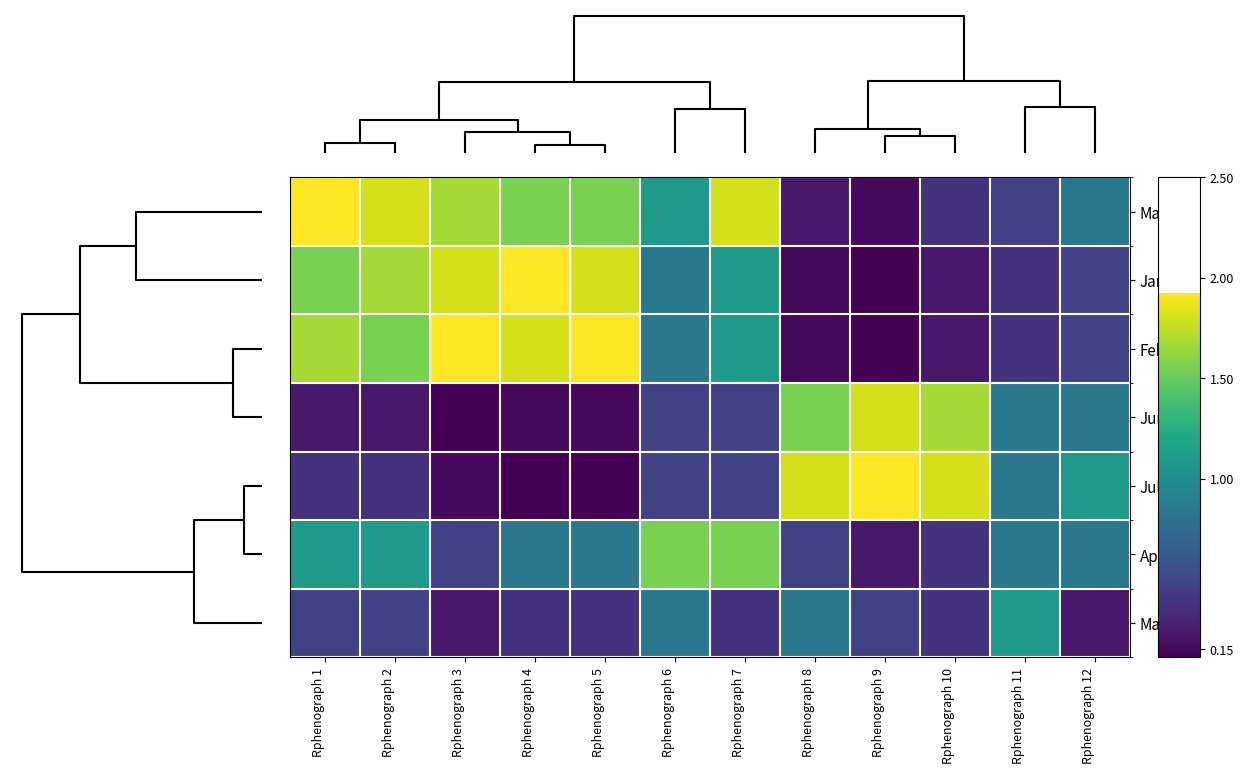

Reading left to right, extract all data points from this chart.

Mar: Rphenograph 1=1.9	Rphenograph 2=1.8	Rphenograph 3=1.7	Rphenograph 4=1.6	Rphenograph 5=1.6	Rphenograph 6=1.1	Rphenograph 7=1.8	Rphenograph 8=0.2	Rphenograph 9=0.2	Rphenograph 10=0.4	Rphenograph 11=0.5	Rphenograph 12=0.8
Jan: Rphenograph 1=1.6	Rphenograph 2=1.7	Rphenograph 3=1.8	Rphenograph 4=1.9	Rphenograph 5=1.8	Rphenograph 6=0.8	Rphenograph 7=1.1	Rphenograph 8=0.2	Rphenograph 9=0.1	Rphenograph 10=0.2	Rphenograph 11=0.4	Rphenograph 12=0.5
Feb: Rphenograph 1=1.7	Rphenograph 2=1.6	Rphenograph 3=1.9	Rphenograph 4=1.8	Rphenograph 5=1.9	Rphenograph 6=0.8	Rphenograph 7=1.1	Rphenograph 8=0.2	Rphenograph 9=0.1	Rphenograph 10=0.2	Rphenograph 11=0.4	Rphenograph 12=0.5
Jun: Rphenograph 1=0.2	Rphenograph 2=0.2	Rphenograph 3=0.1	Rphenograph 4=0.2	Rphenograph 5=0.2	Rphenograph 6=0.5	Rphenograph 7=0.5	Rphenograph 8=1.6	Rphenograph 9=1.8	Rphenograph 10=1.7	Rphenograph 11=0.8	Rphenograph 12=0.8
Jul: Rphenograph 1=0.4	Rphenograph 2=0.4	Rphenograph 3=0.2	Rphenograph 4=0.1	Rphenograph 5=0.1	Rphenograph 6=0.5	Rphenograph 7=0.5	Rphenograph 8=1.8	Rphenograph 9=1.9	Rphenograph 10=1.8	Rphenograph 11=0.8	Rphenograph 12=1.1
Apr: Rphenograph 1=1.1	Rphenograph 2=1.1	Rphenograph 3=0.5	Rphenograph 4=0.8	Rphenograph 5=0.8	Rphenograph 6=1.6	Rphenograph 7=1.6	Rphenograph 8=0.5	Rphenograph 9=0.2	Rphenograph 10=0.4	Rphenograph 11=0.8	Rphenograph 12=0.8
May: Rphenograph 1=0.5	Rphenograph 2=0.5	Rphenograph 3=0.2	Rphenograph 4=0.4	Rphenograph 5=0.4	Rphenograph 6=0.8	Rphenograph 7=0.4	Rphenograph 8=0.8	Rphenograph 9=0.5	Rphenograph 10=0.4	Rphenograph 11=1.1	Rphenograph 12=0.2